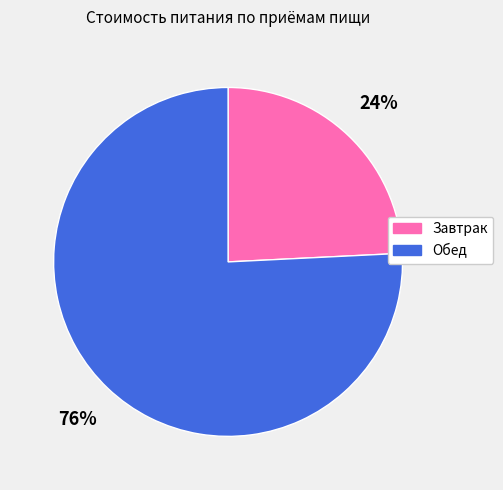

Is it true that Завтрак is 24% of the pie?

True